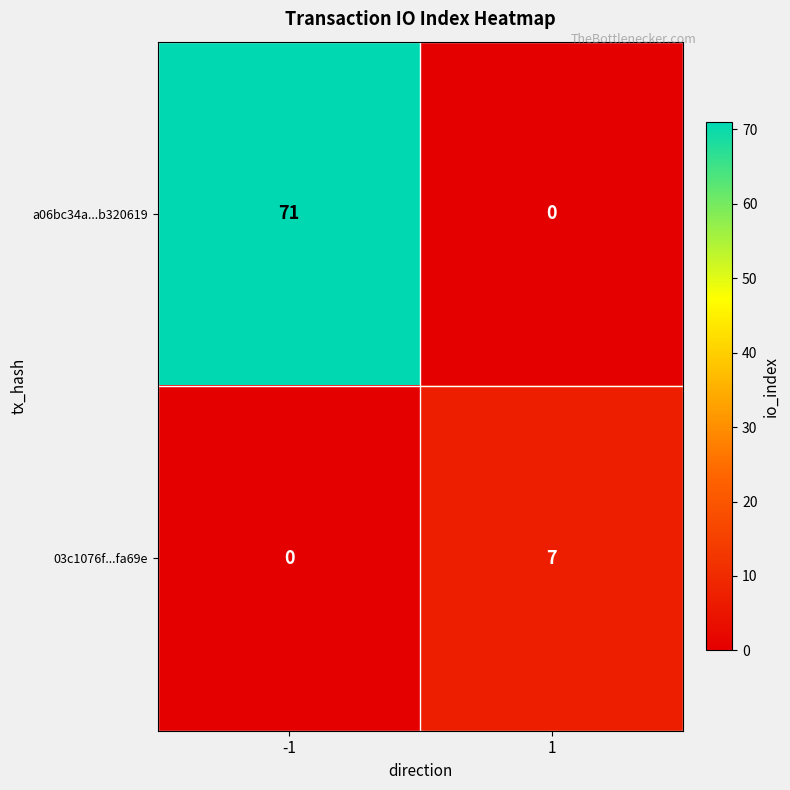

What is the spread (max minus min) of values at -1?

71